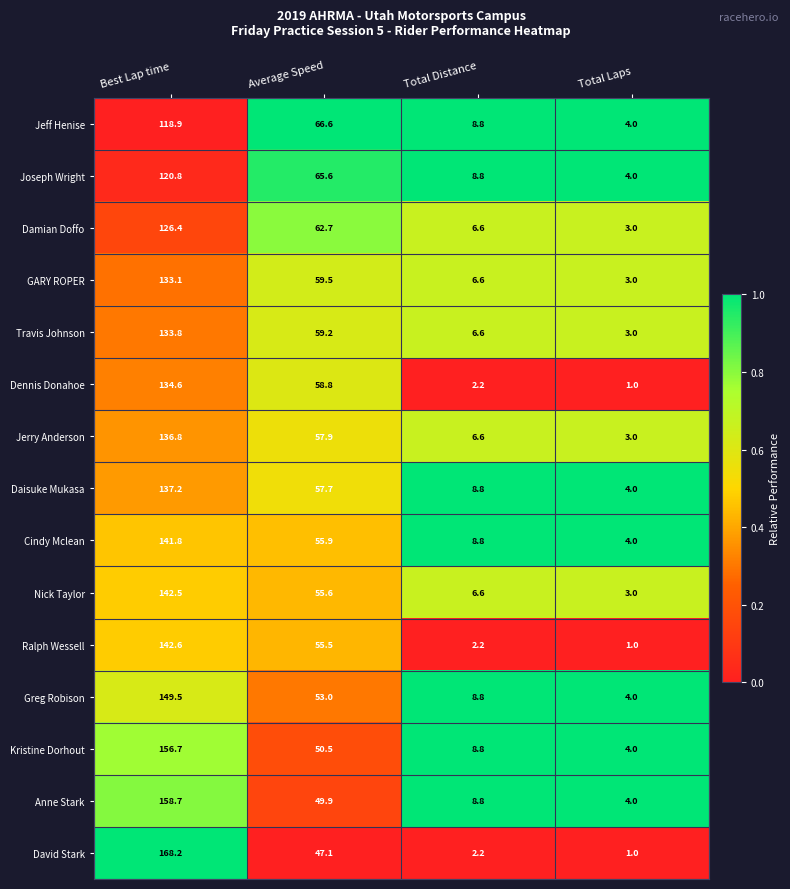

List the series in order of their peak value, lowest first.

Jeff Henise, Joseph Wright, Damian Doffo, GARY ROPER, Travis Johnson, Dennis Donahoe, Jerry Anderson, Daisuke Mukasa, Cindy Mclean, Nick Taylor, Ralph Wessell, Greg Robison, Kristine Dorhout, Anne Stark, David Stark